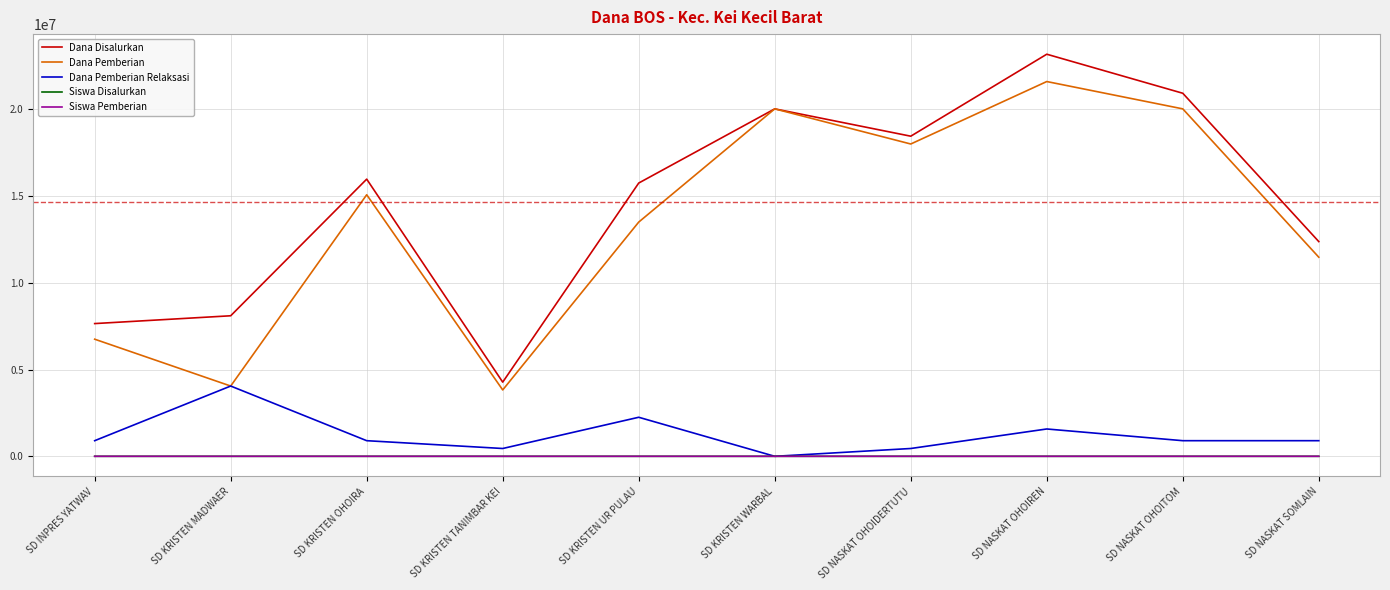

What is the spread (max minus min) of values at SD KRISTEN OHOIRA?

15974961